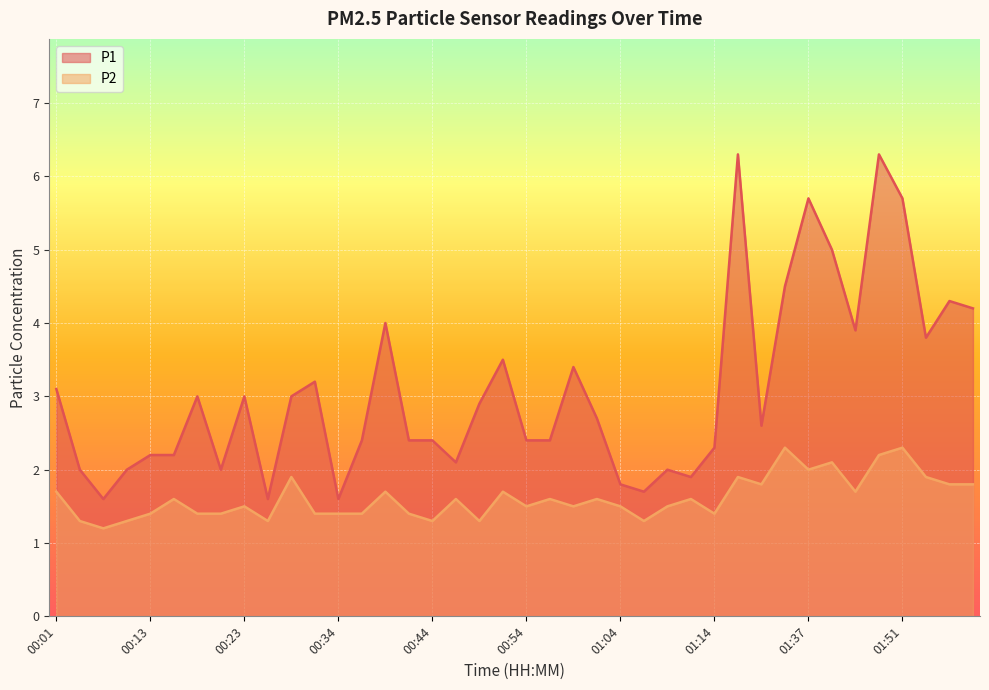

List the series in order of their overall mean, highest first.

P1, P2